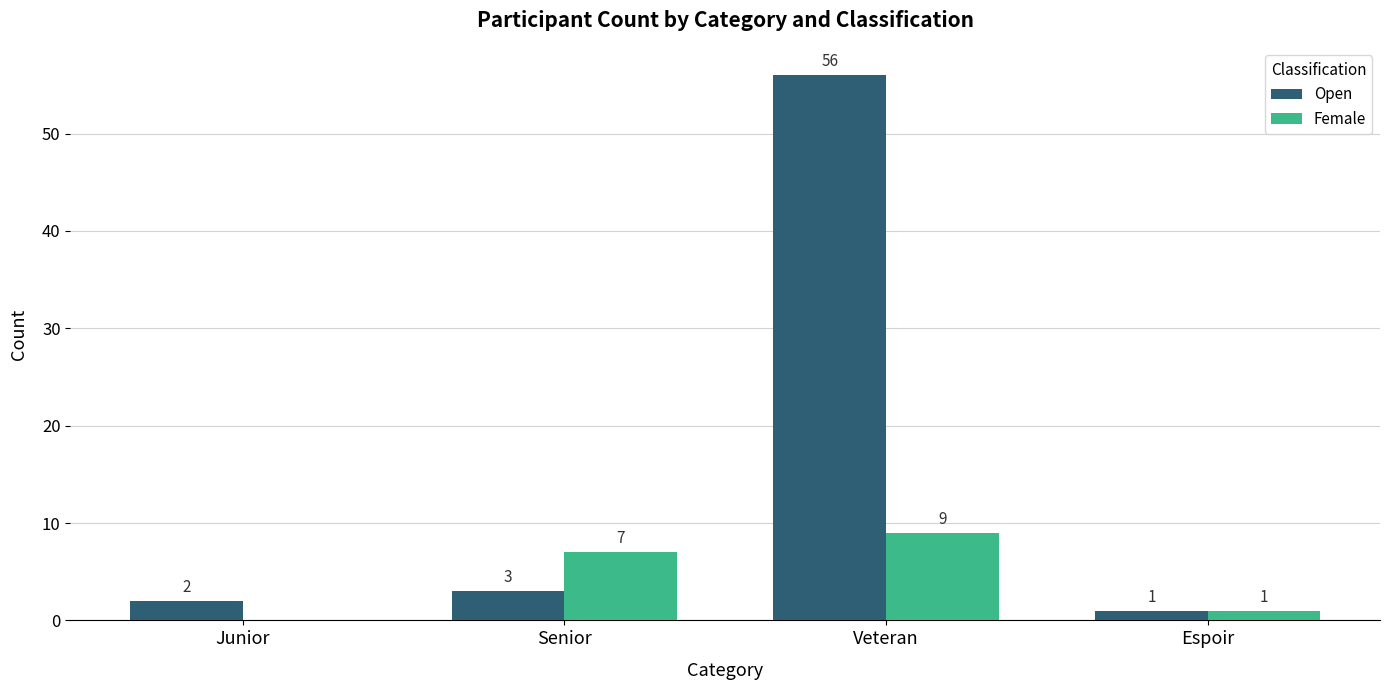

What is the sum of the Open values at Senior and Espoir?

4